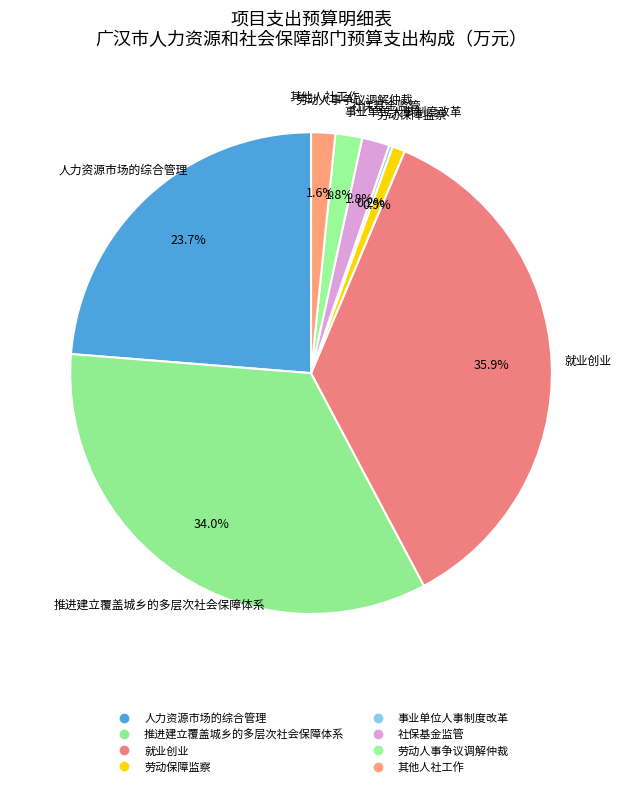

To the nearest percent, what is the average slice percentage?

13%